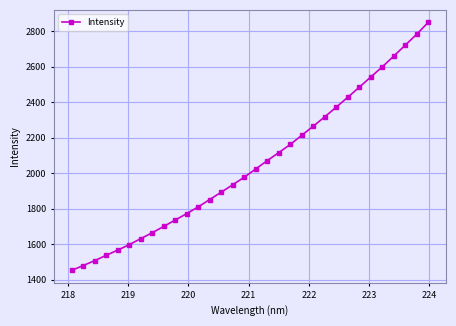

What is the sum of all values?

65712.0